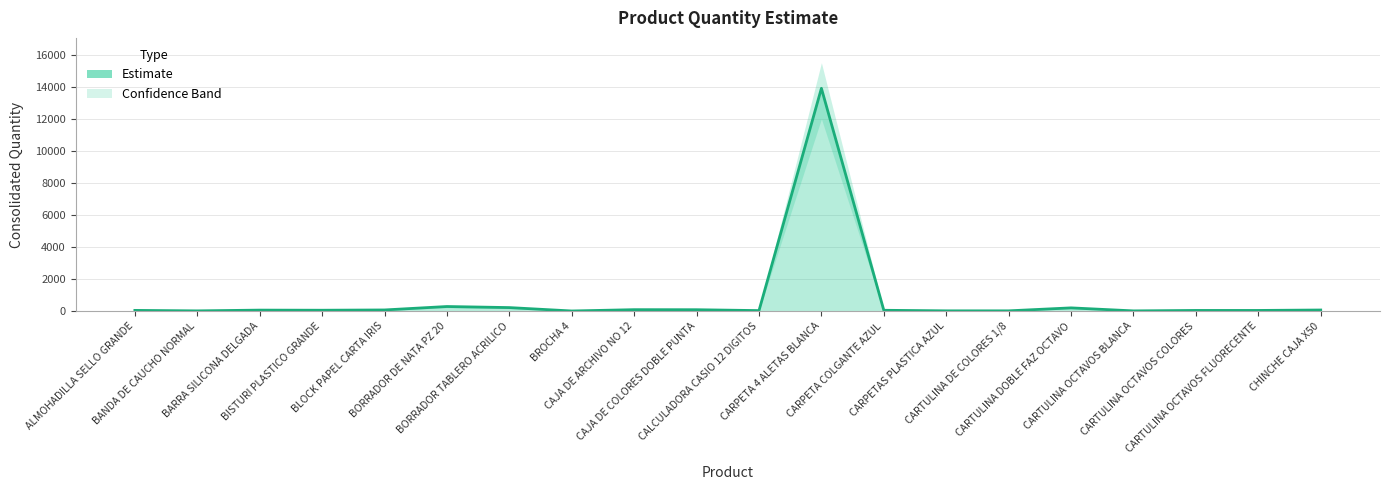

At which category does the data reach its first local peak?

BARRA SILICONA DELGADA